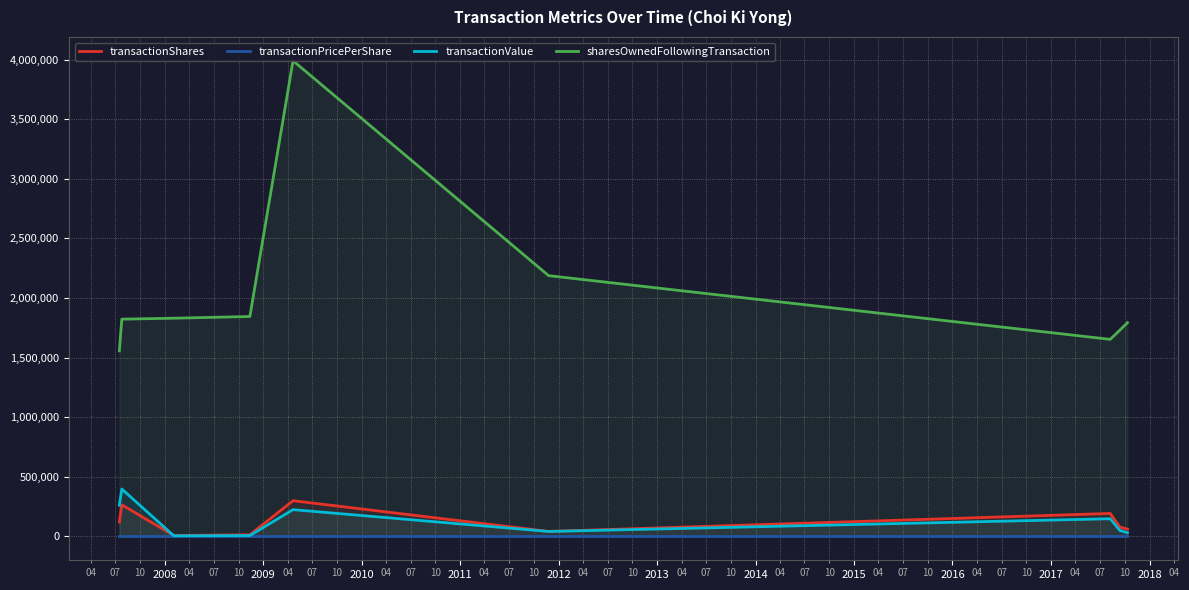

Which series has the largest total across all categories?

sharesOwnedFollowingTransaction